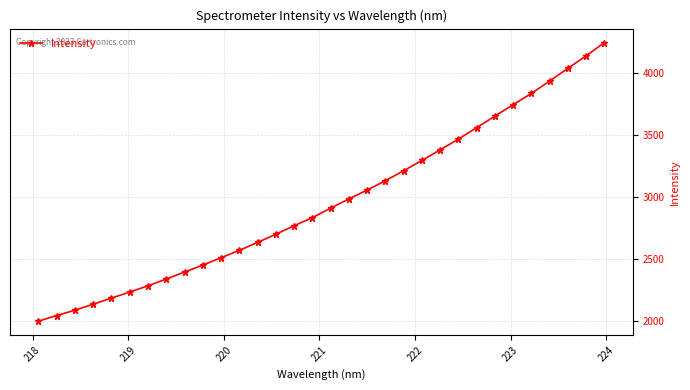

What is the minimum value shown in the chart?

2000.2